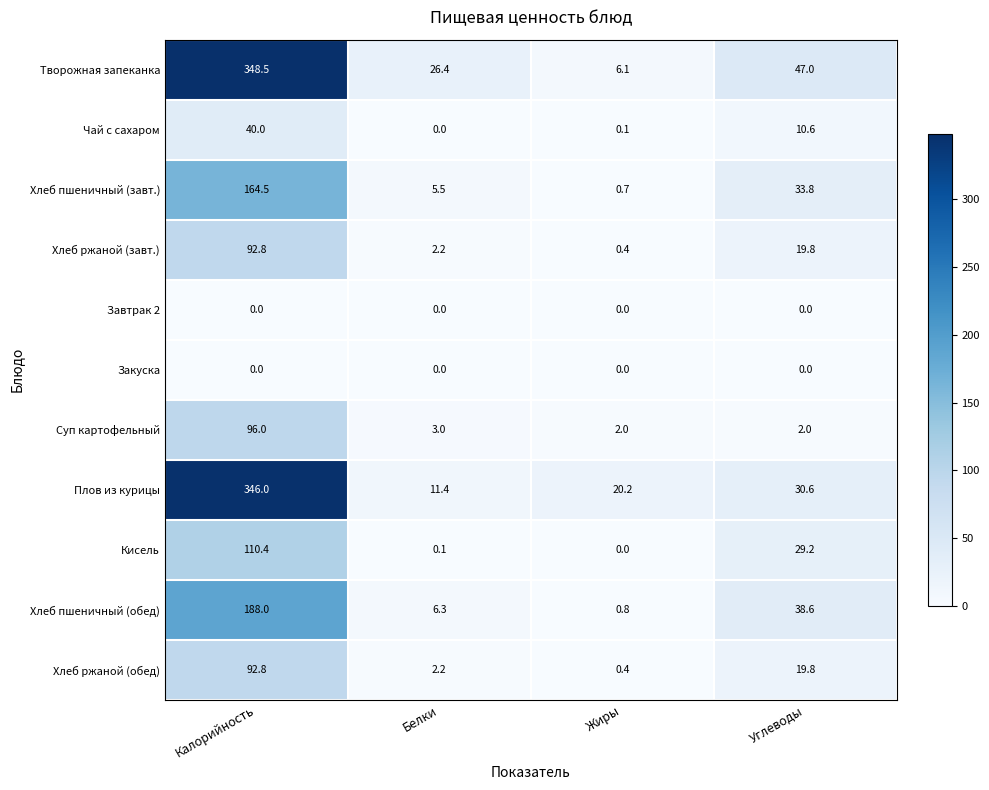

What is the difference between the maximum and minimum values in the Плов из курицы series?

334.6